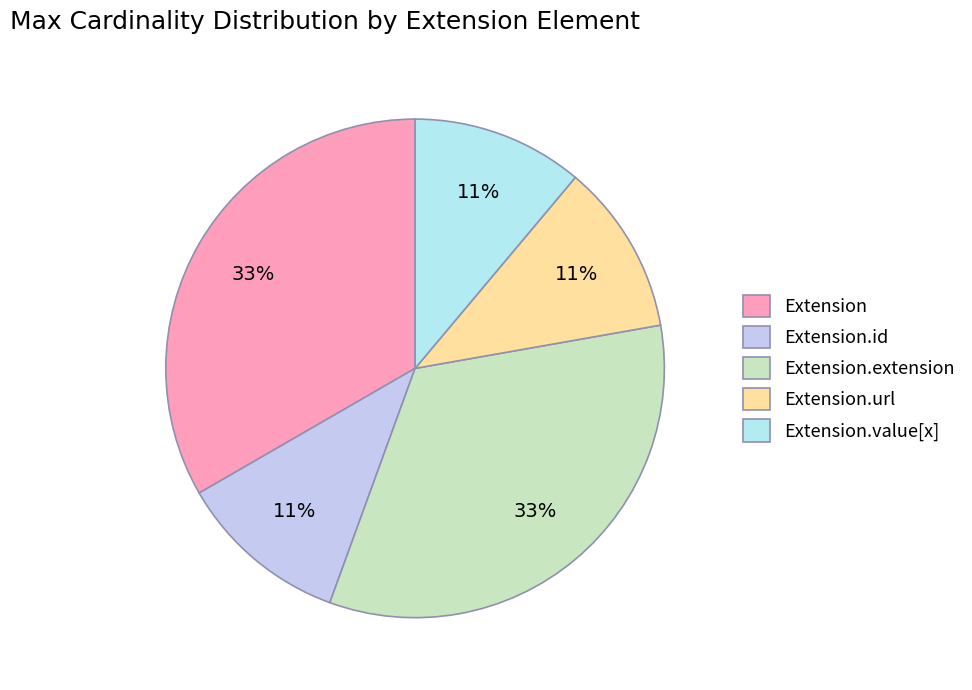

To the nearest percent, what is the difference between the largest and smallest slice percentages?

22%